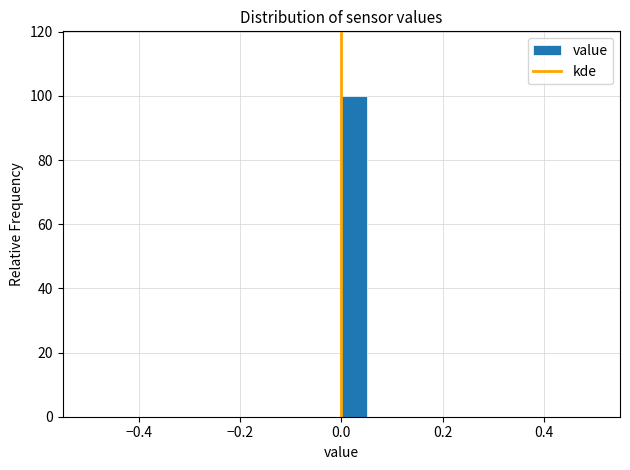

Around what value on the x-axis is the tallest bar? Give the approximate position of its centre, as read against the axis.

0.02